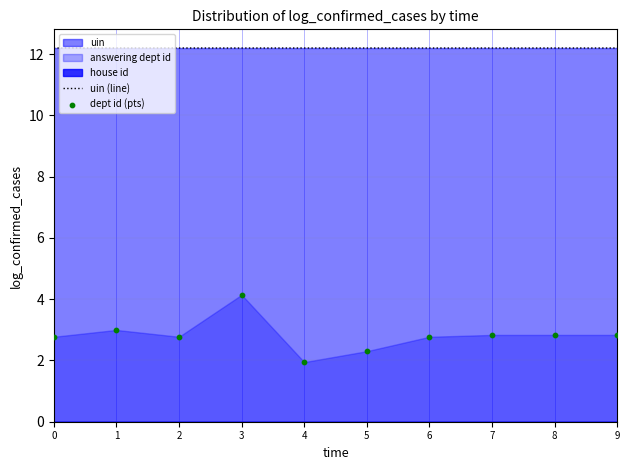

At which category is the sum across all series the highest?

3